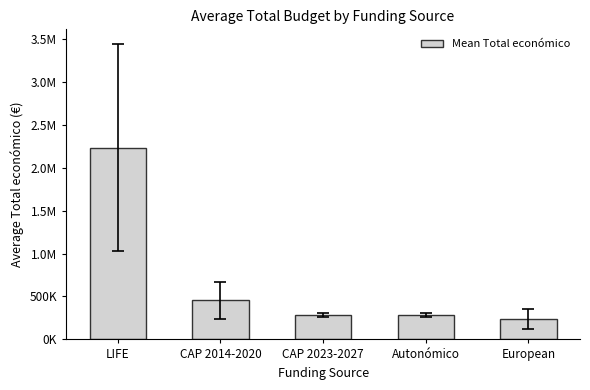

Are the bars horizontal?

No